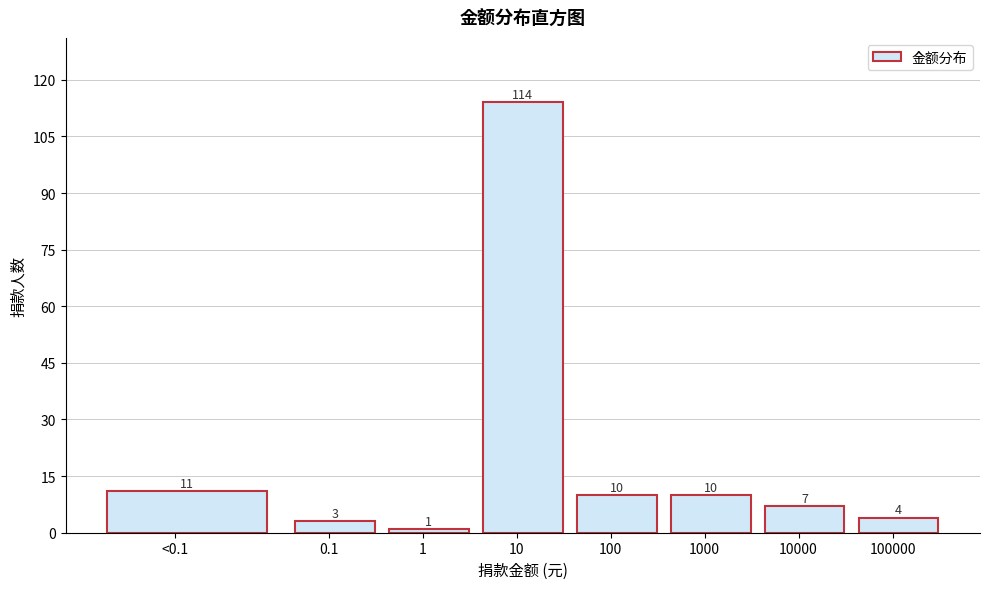

Reading right to left, list all the values displayed in this chart.

4	7	10	10	114	1	3	11